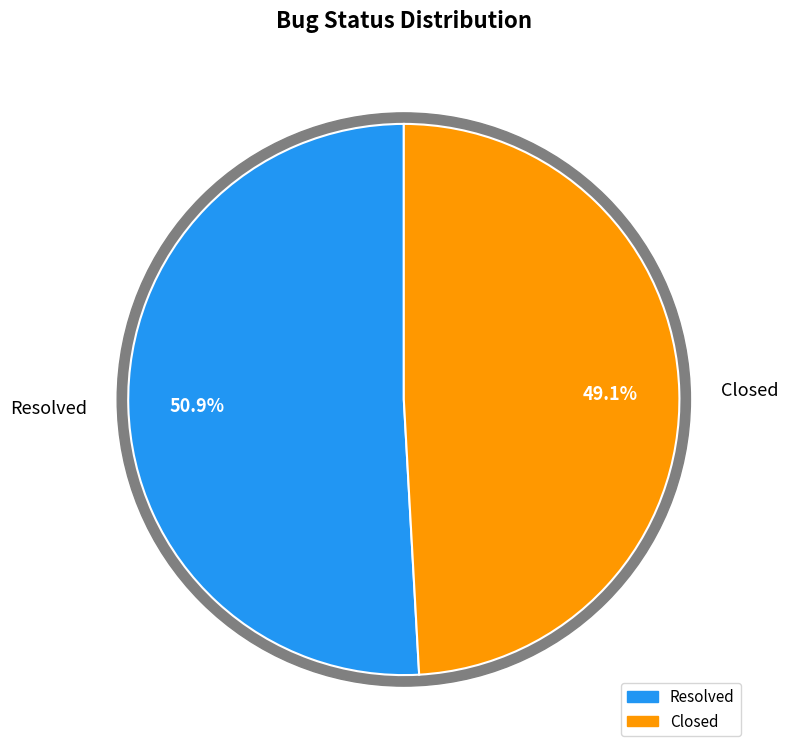

How many slices are in this pie chart?

2